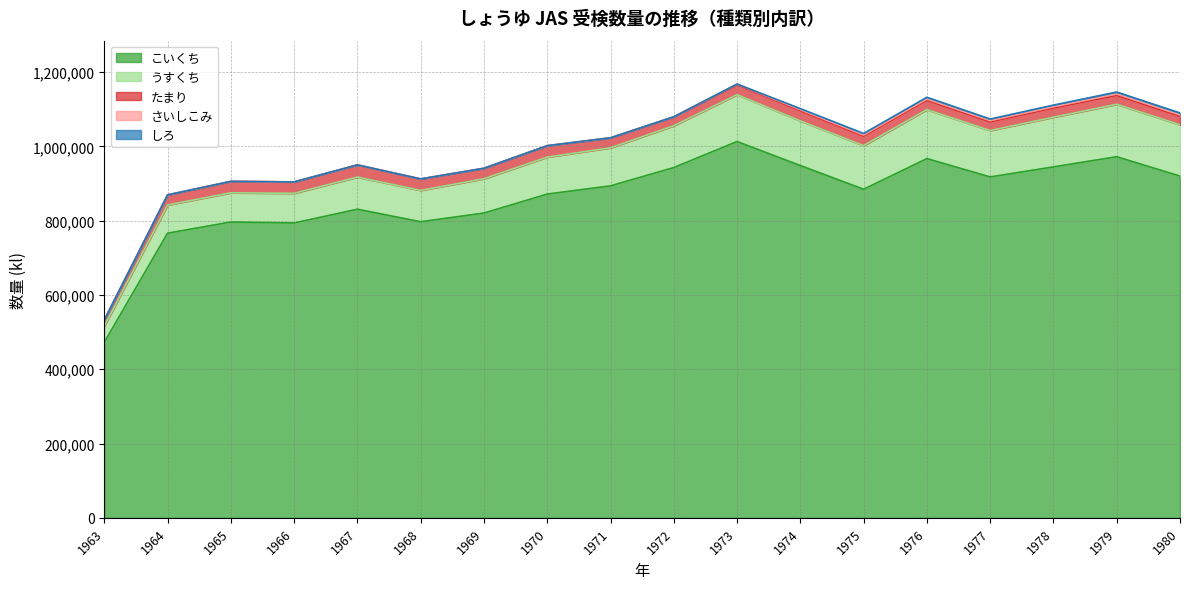

List the series in order of their peak value, lowest first.

さいしこみ, しろ, たまり, うすくち, こいくち